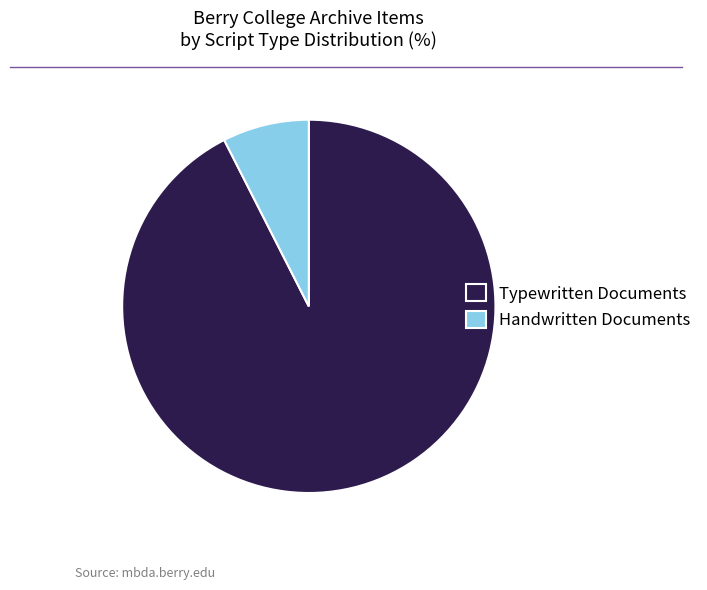

True or false: Handwritten Documents accounts for 7% of the total.

True